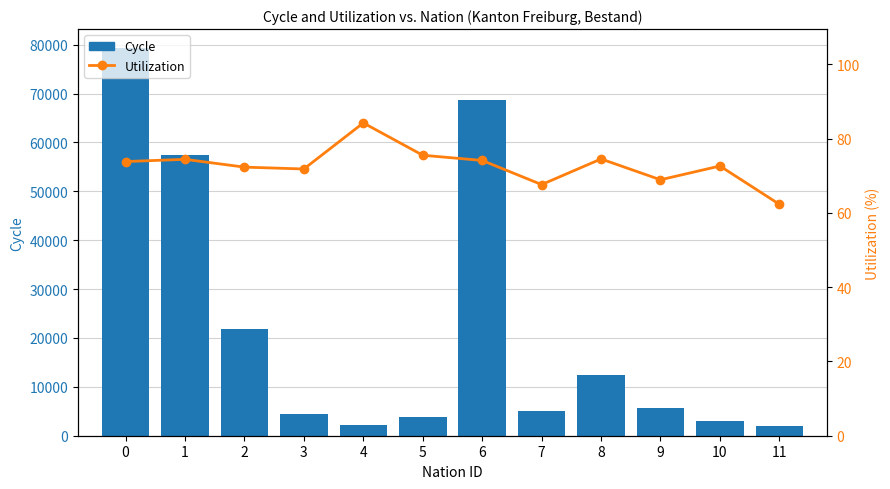

What is the highest value of the Cycle series?

79243